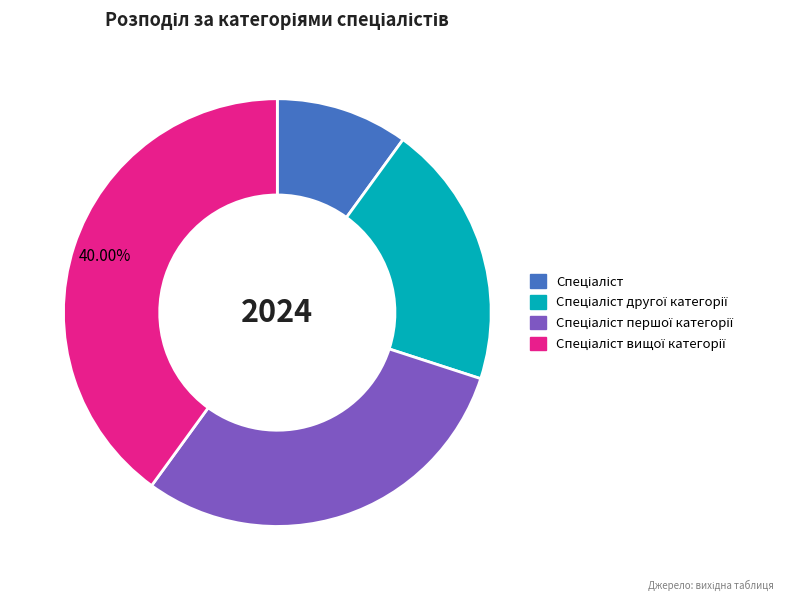

Does any single category account for the majority?

No